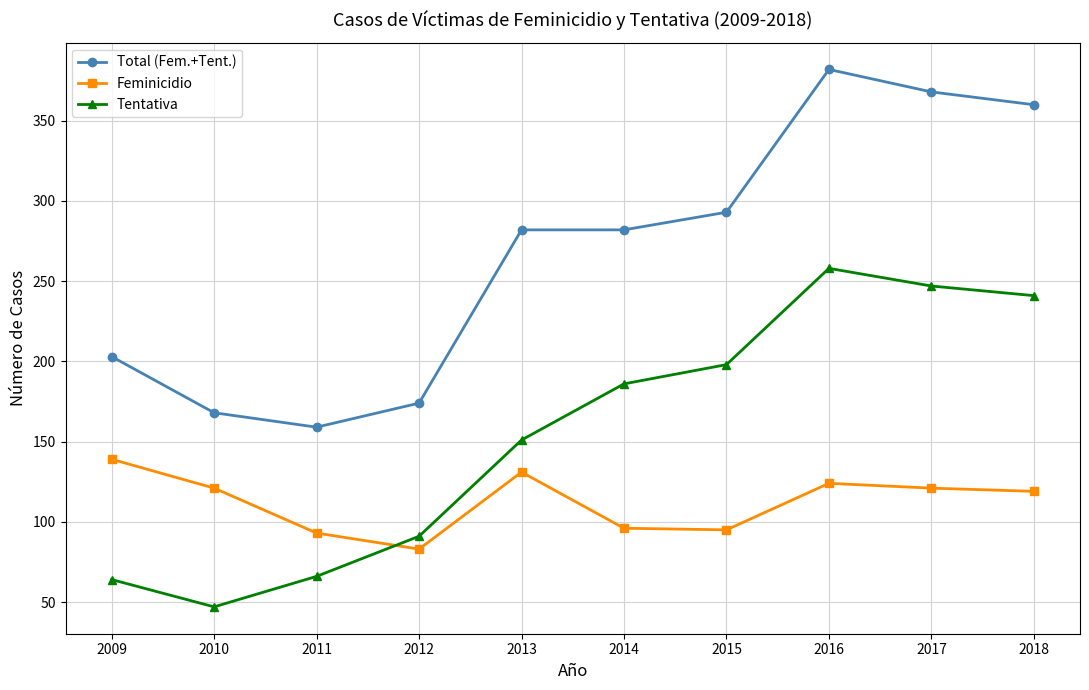

What is the sum of all Tentativa values?

1549